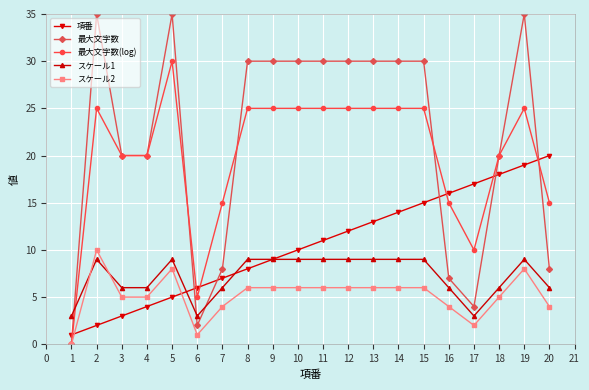

The スケール1 series shows 6 at 18. True or false?

True